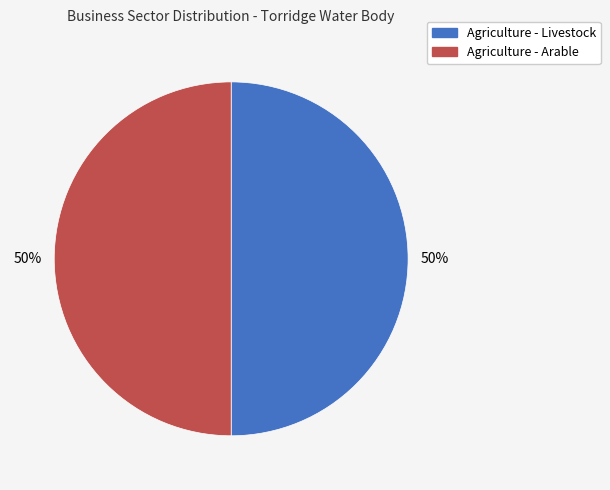

Count the number of slices in the pie.

2